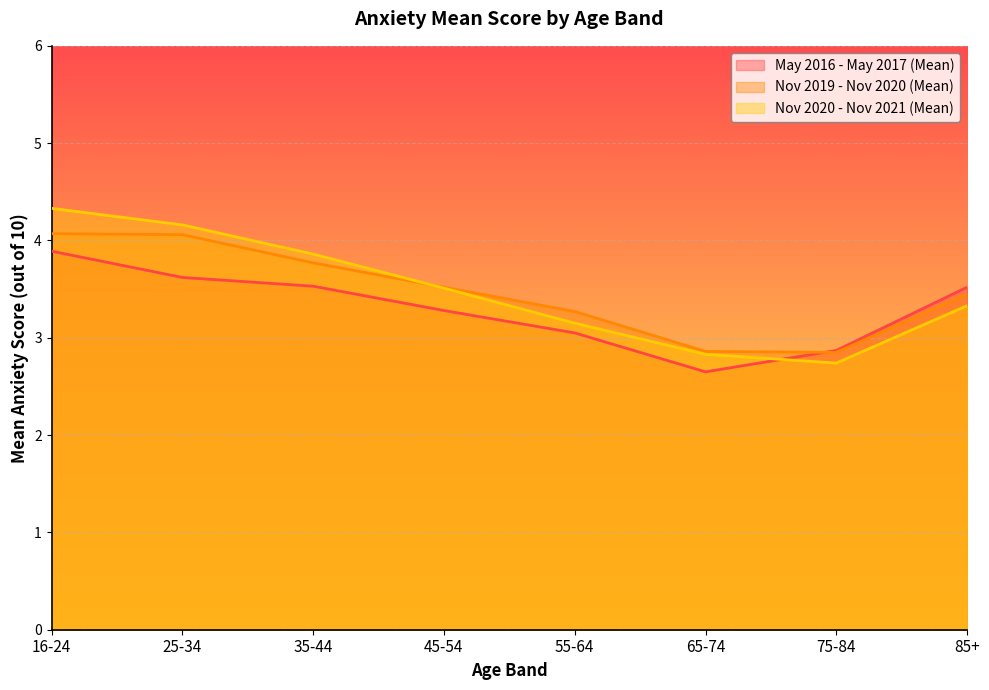

In Nov 2019 - Nov 2020 (Mean), how many points are lower than both neighbors (excluding endpoints)?

1